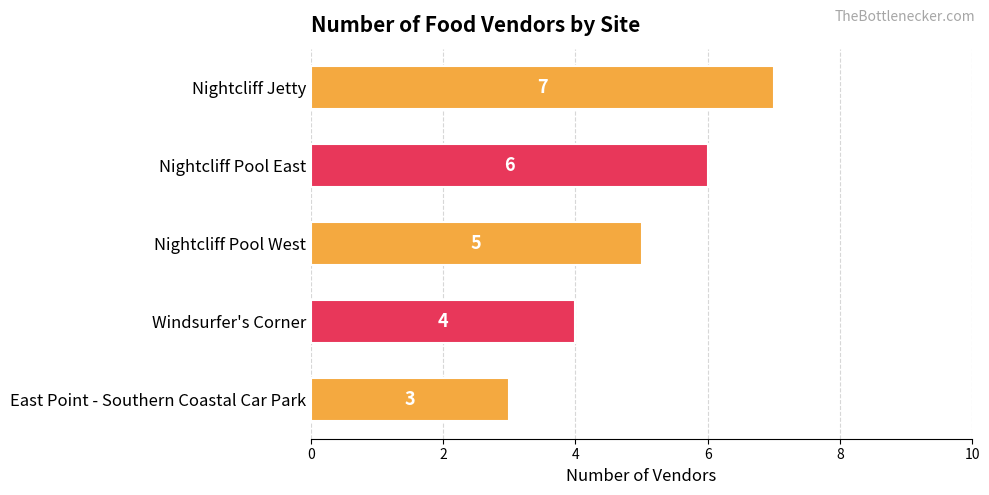

Where is the data nearest to the value 5?

Nightcliff Pool West